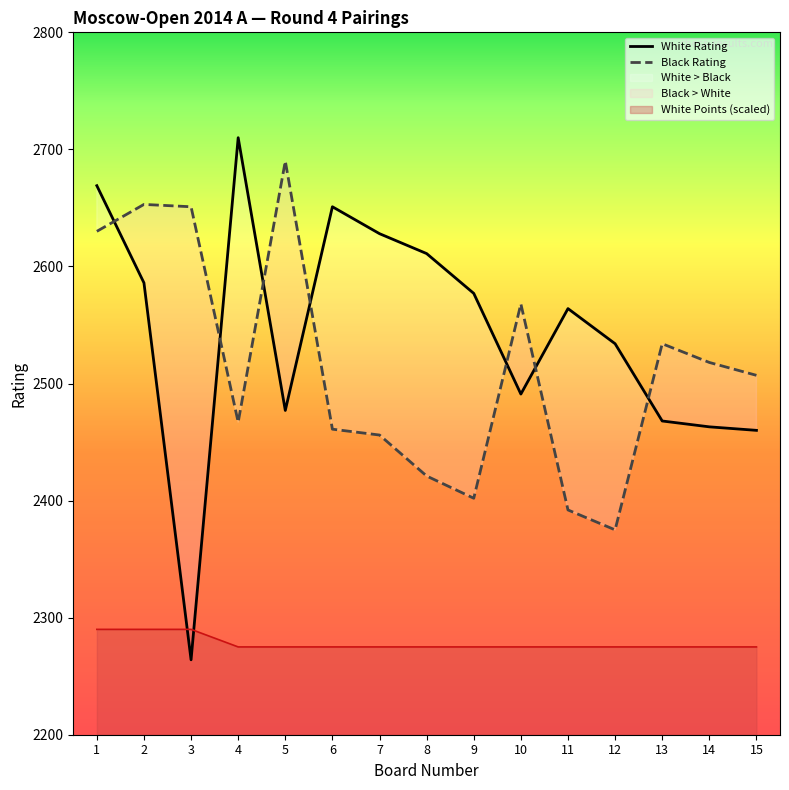

What is the minimum value shown in the chart?

2264